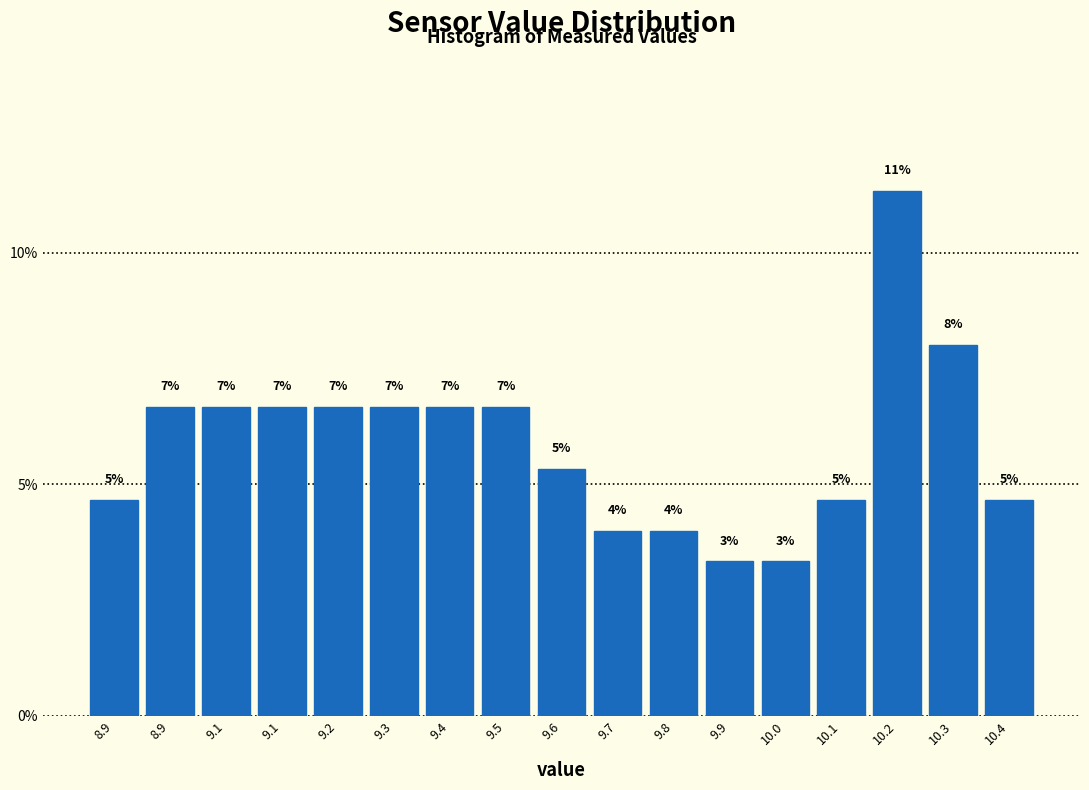

How many bars are there in total?

17